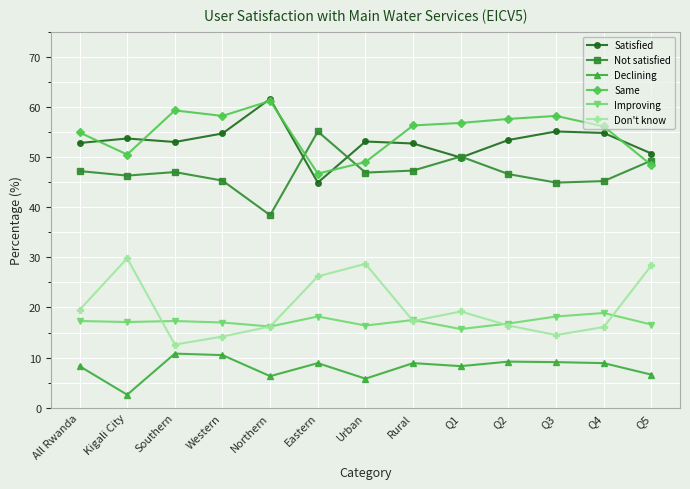

Between Southern and Q1, which series saw the biggest shift?

Don't know